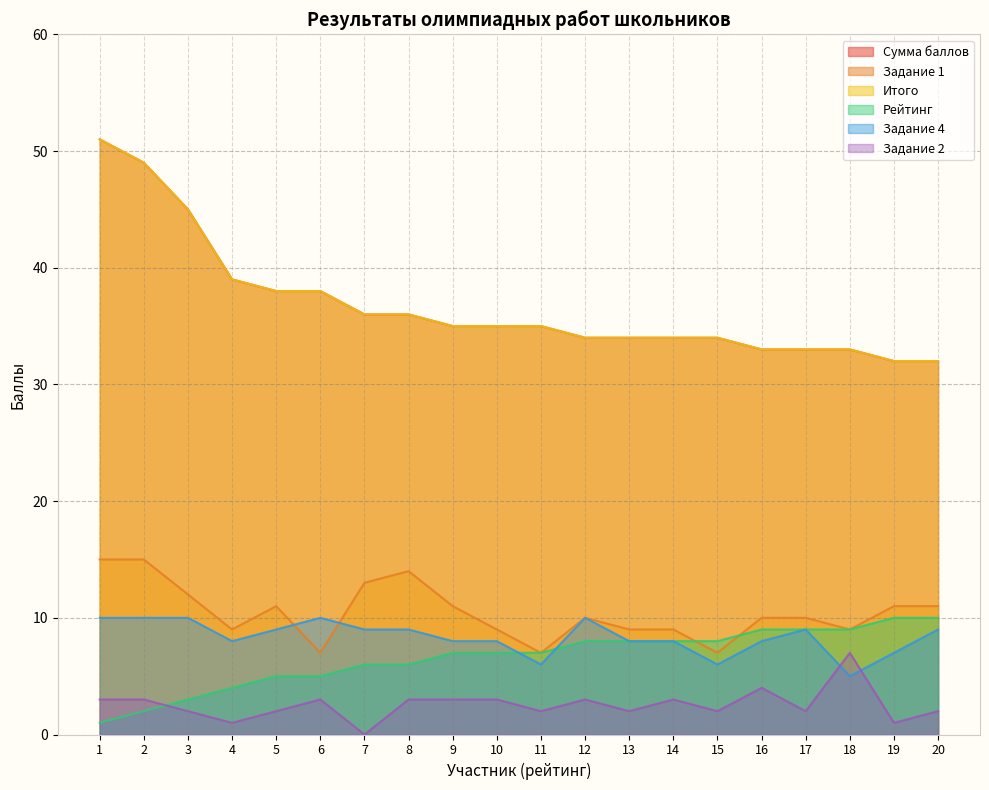

The value of Задание 4 at 10 is 8. True or false?

True